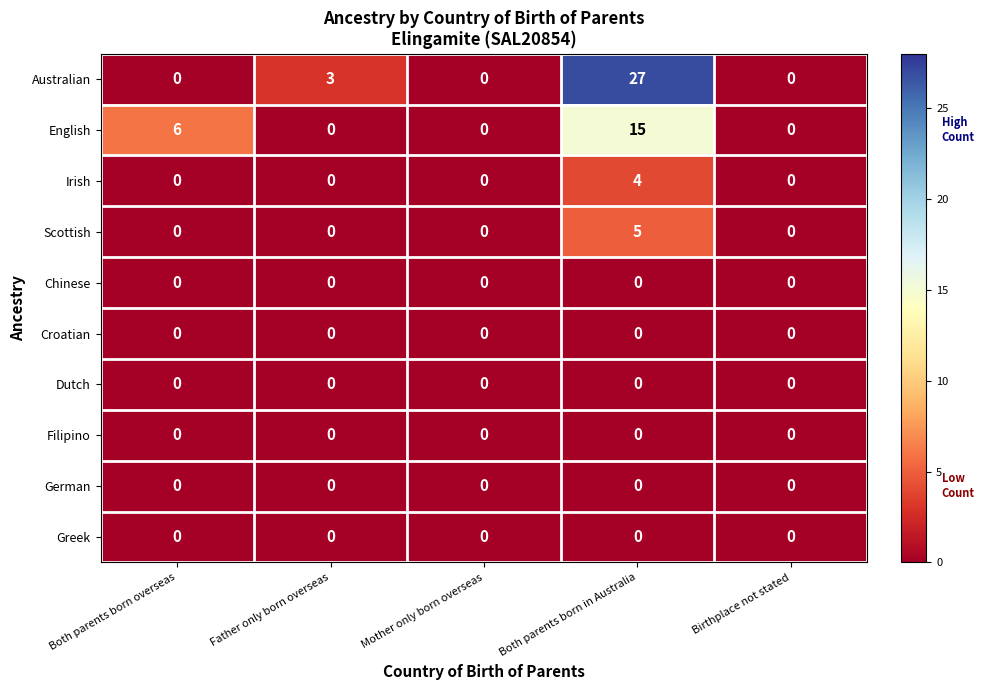

Which series has the largest total across all categories?

Australian